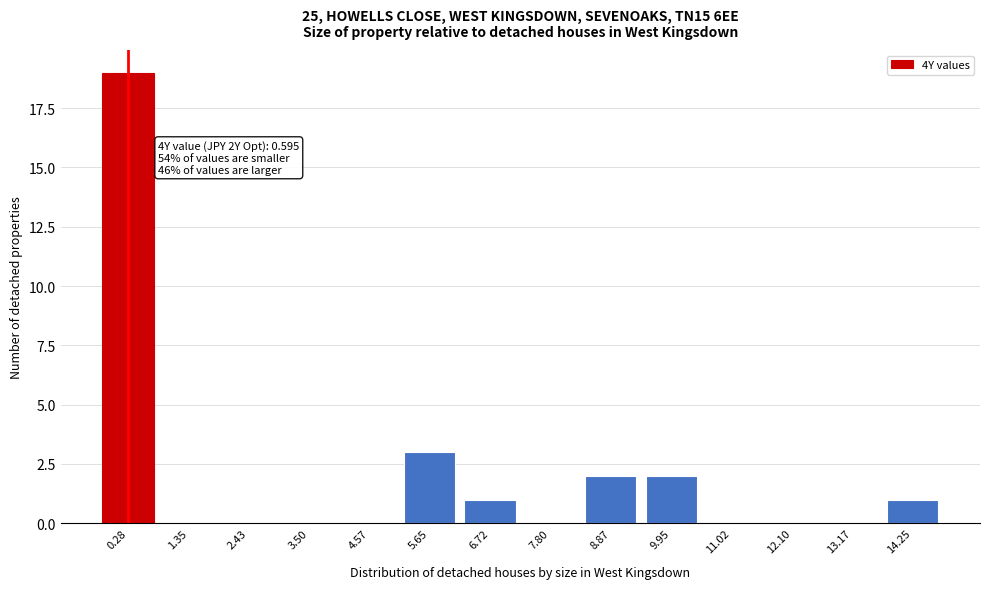

Reading left to right, list all the values displayed in this chart.

0.28=19	1.35=0	2.43=0	3.50=0	4.57=0	5.65=3	6.72=1	7.80=0	8.87=2	9.95=2	11.02=0	12.10=0	13.17=0	14.25=1